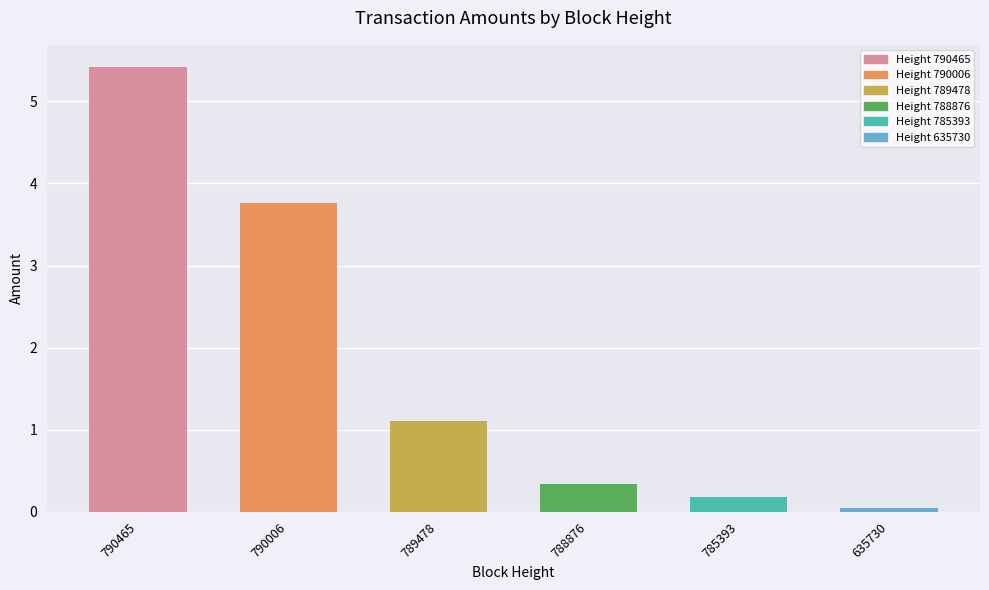

What is the difference between the values at 790006 and 788876?

3.4